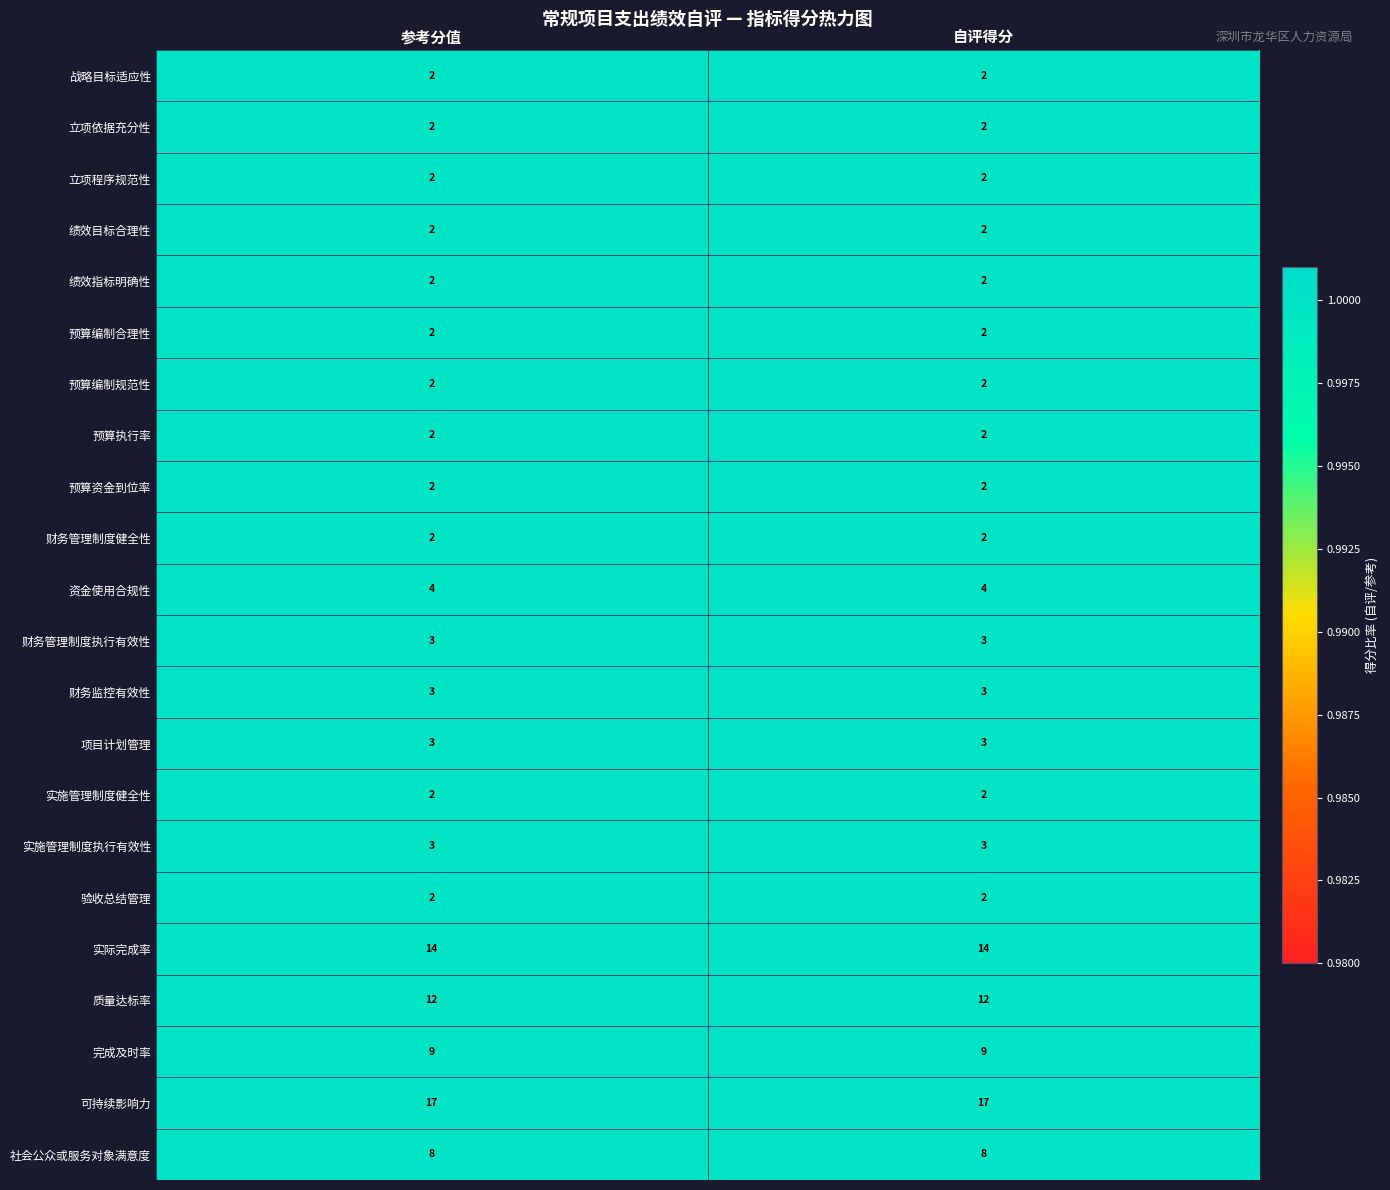

Read the 资金使用合规性 value at 参考分值.

4